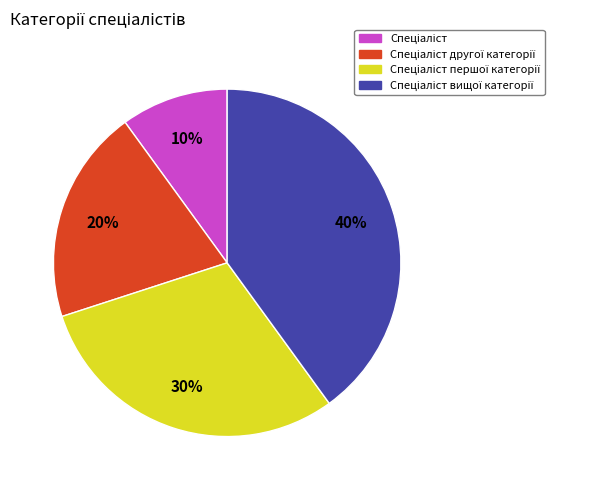

To the nearest percent, what is the difference between the largest and smallest slice percentages?

30%